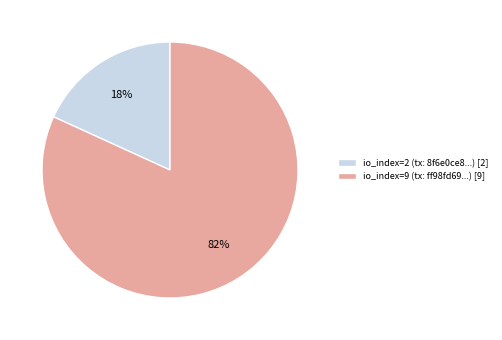

Combined, do io_index=9 (tx: ff98fd69...) [9] and io_index=2 (tx: 8f6e0ce8...) [2] account for over 50%?

Yes